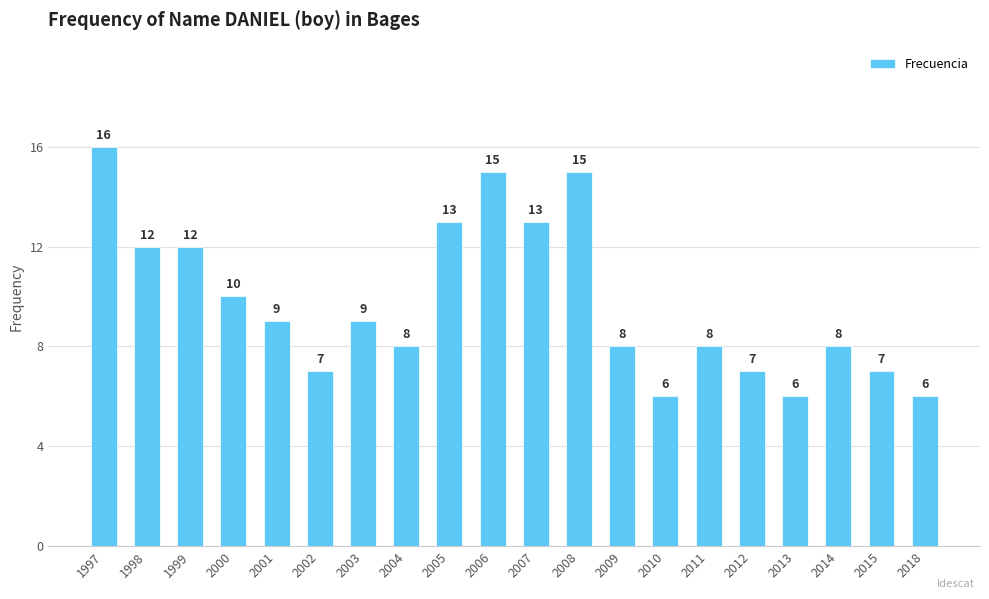

How many data points are less than 9?

10